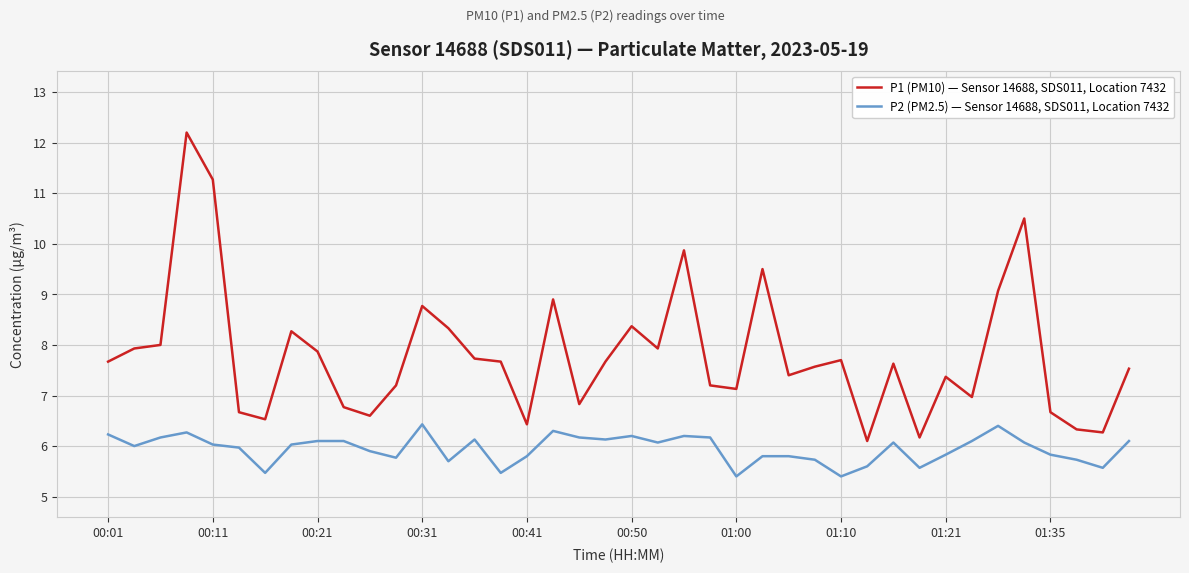

Which series has the widest spread of values?

P1 (PM10) — Sensor 14688, SDS011, Location 7432